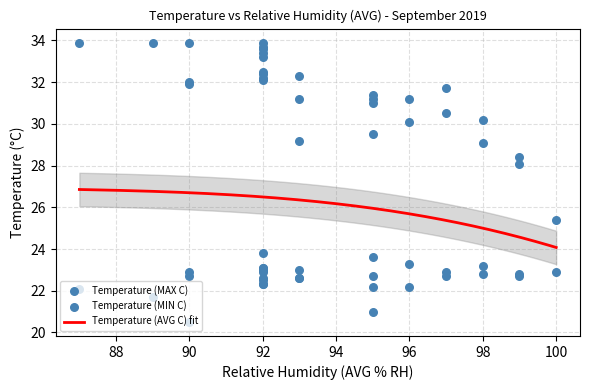

Is the value of Temperature (MIN C) at Sep 14 greater than the value of Temperature (MAX C) at Sep 17?

No